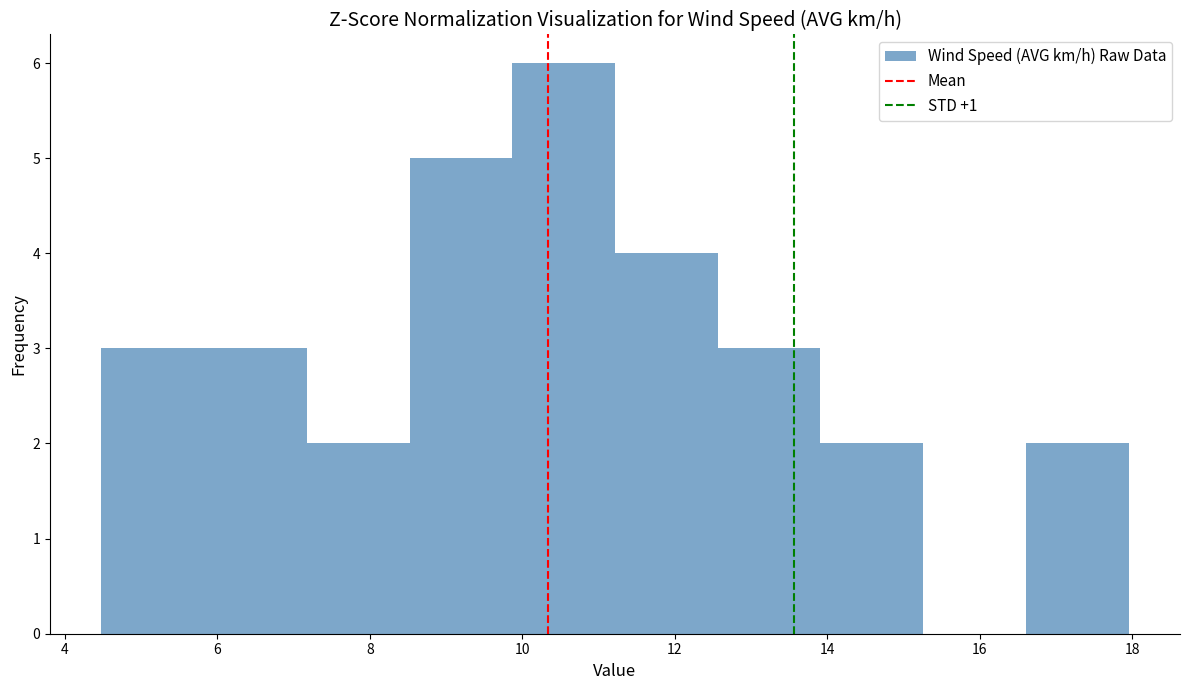

Over which range of the x-axis is the bar tallest?

9.8 to 11.2